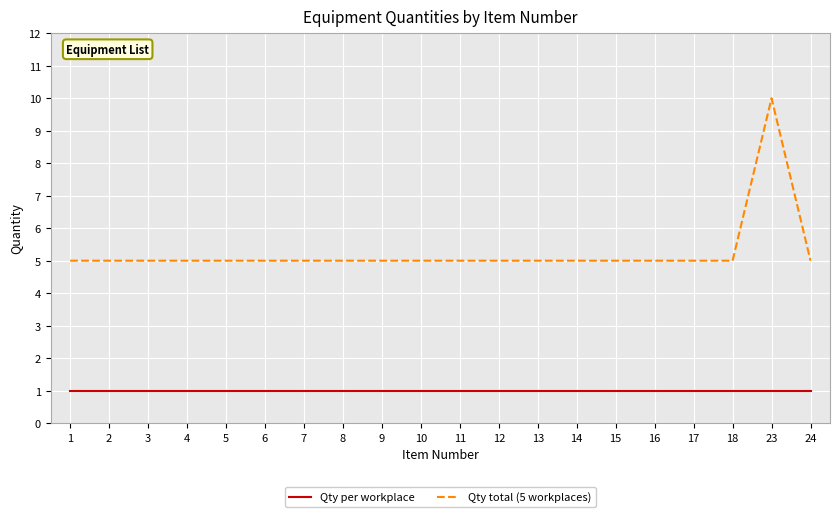

How many Qty total (5 workplaces) values are between 5 and 6?

19